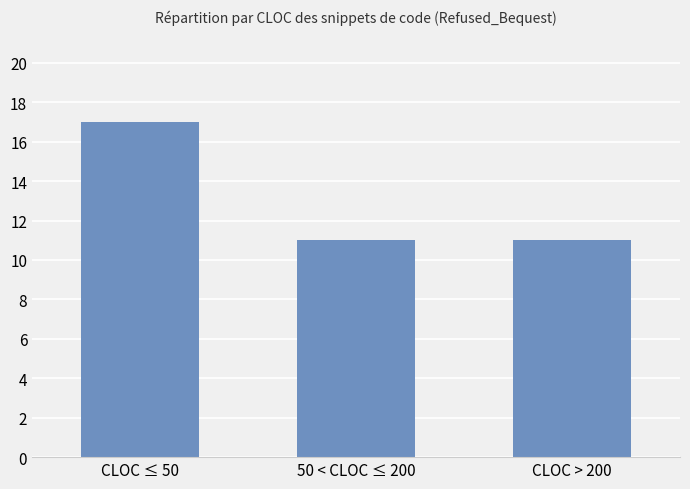

True or false: the data shows 17 at CLOC ≤ 50.

True